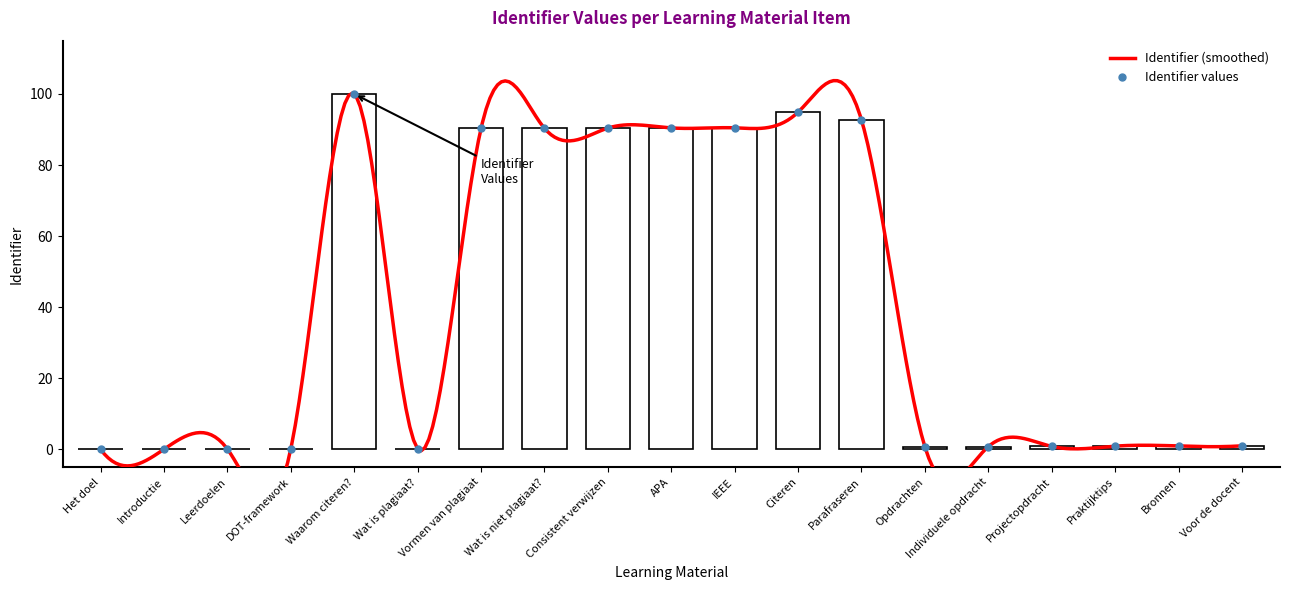

What position from the left is Het doel?

1